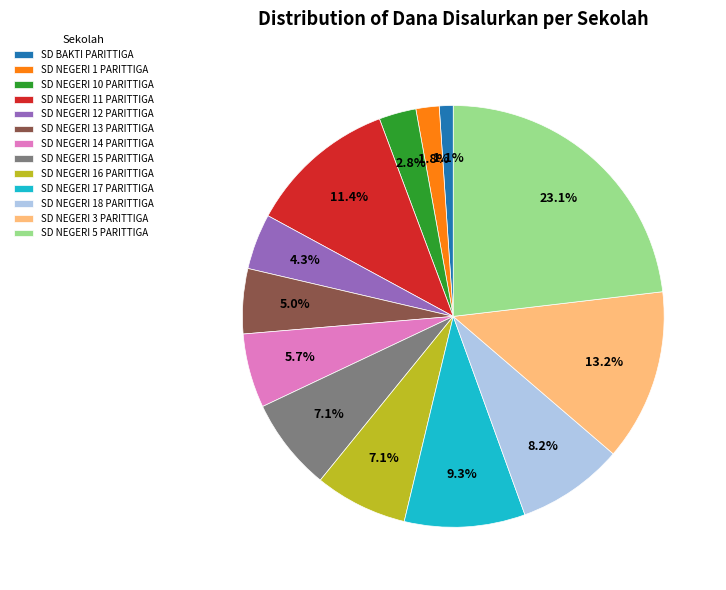

To the nearest percent, what portion does SD NEGERI 13 PARITTIGA represent?

5%